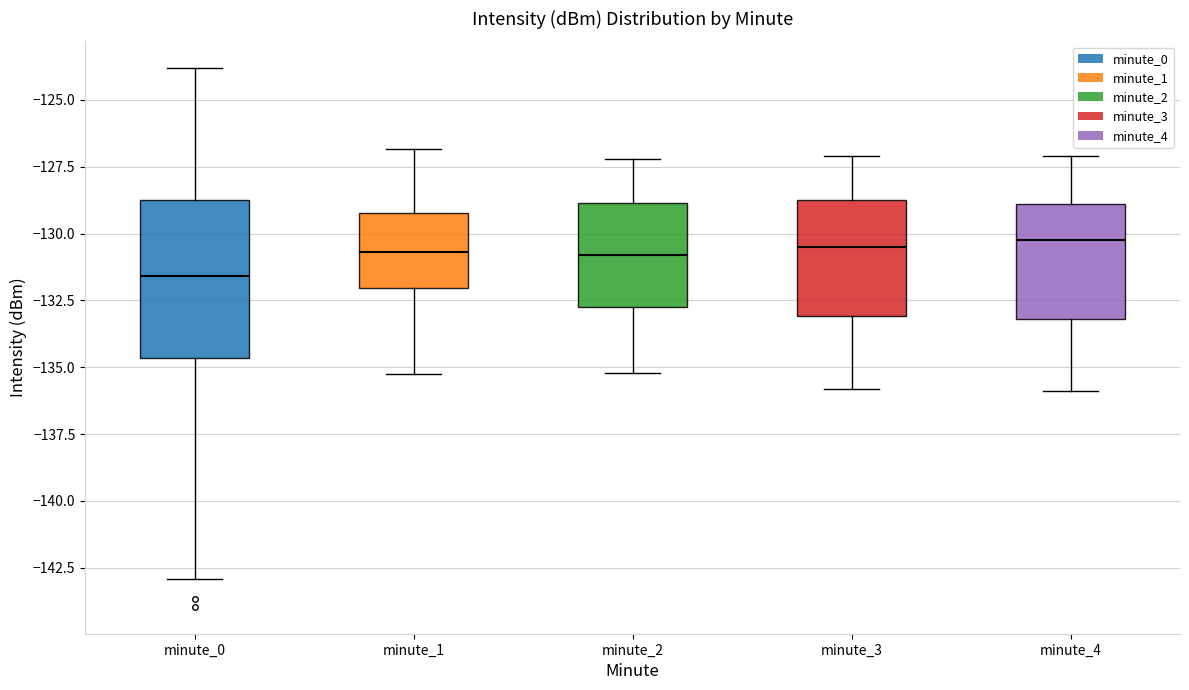

Comparing the boxes themselves (not the whiskers), which one is the tallest?

minute_0